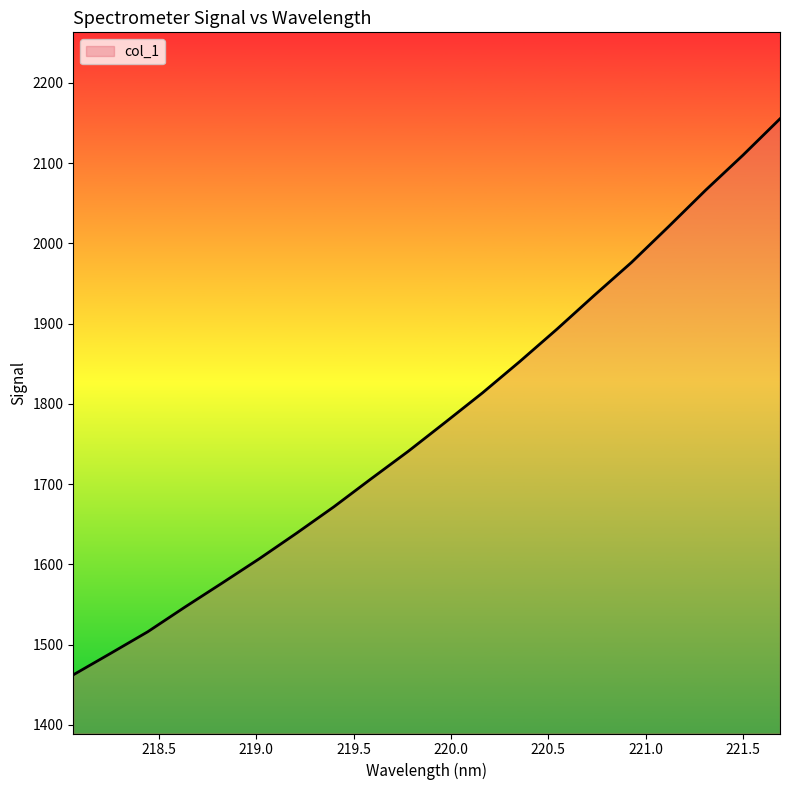

What is the difference between the maximum and minimum values?

693.0